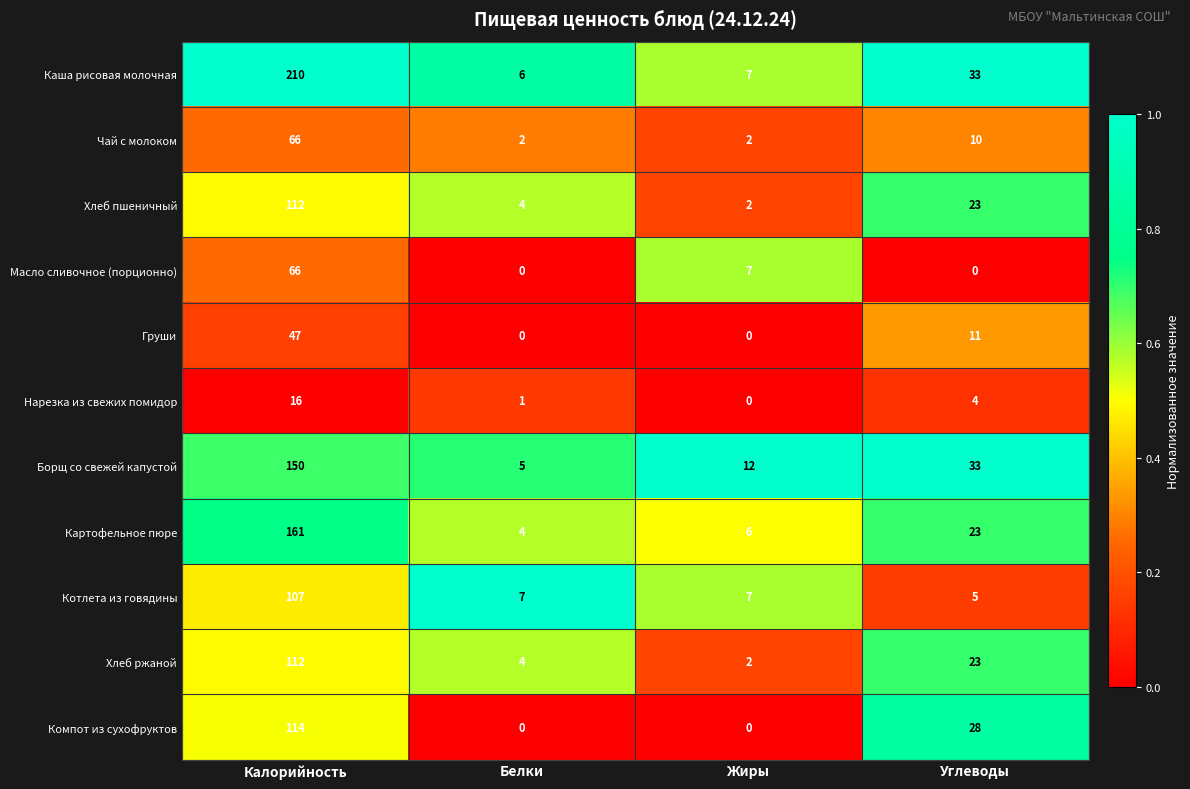

Where is Хлеб пшеничный nearest to the value 57?

Углеводы